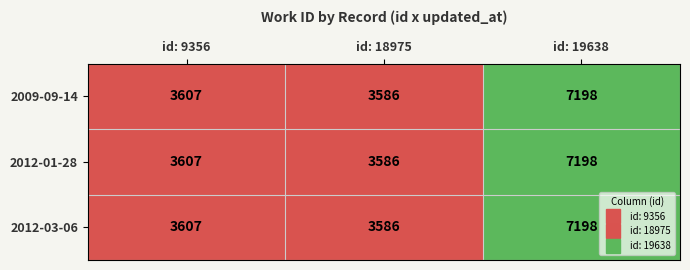

Read the 2009-09-14 value at id: 18975.

3586